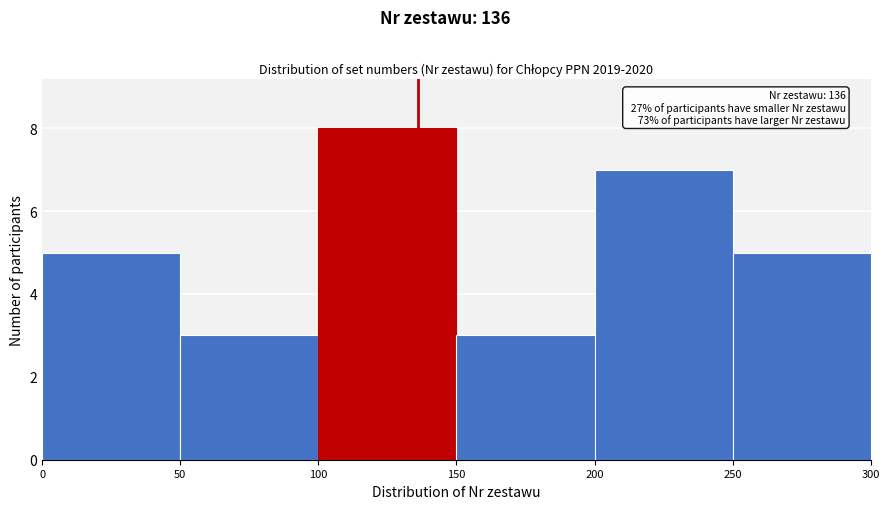

Which range on the x-axis has the tallest bar?

100 to 150